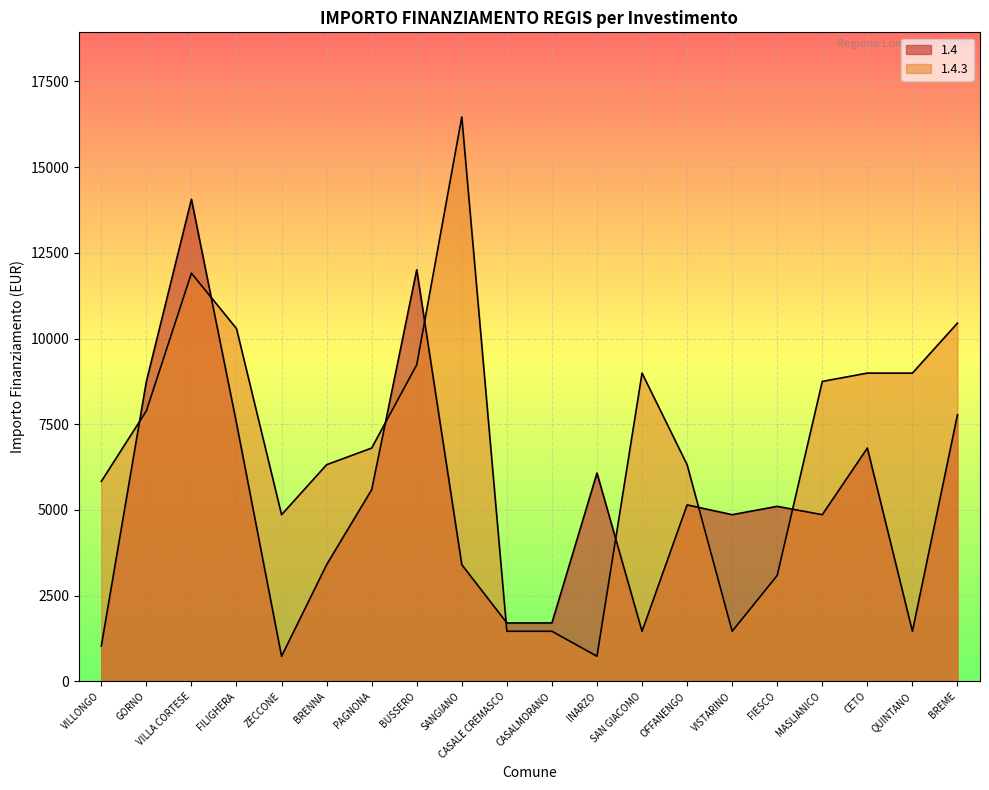

Reading right to left, extract all data points from this chart.

1.4: 7776	1458	6804	4860	5103	4860	5145	1458	6075	1701	1701	3402	12005	5589	3402	729	7533	14063	8748	1029
1.4.3: 10449	8991	8991	8748	3087	1458	6318	8991	729	1458	1458	16464	9234	6804	6318	4860	10290	11907	7889	5831